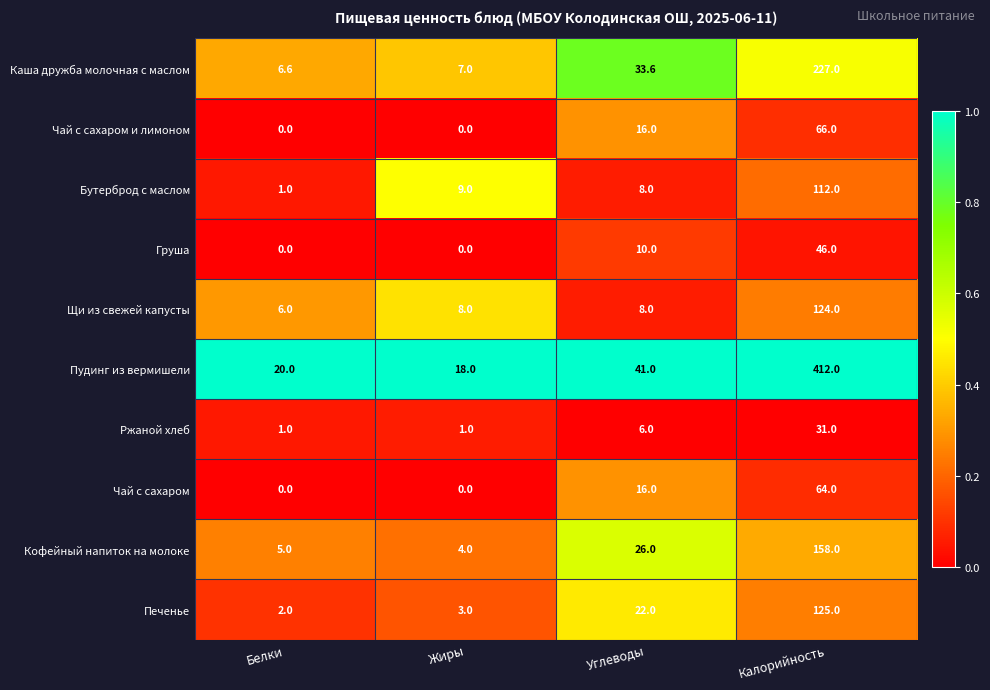

Read the Каша дружба молочная с маслом value at Калорийность.

227.0